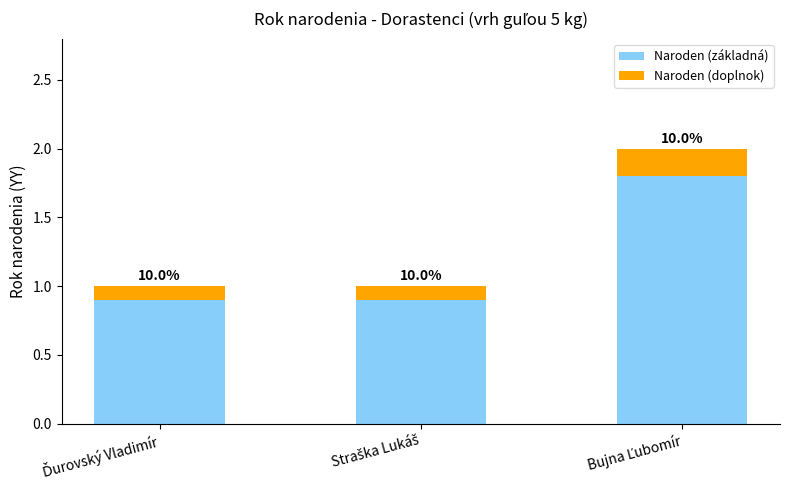

What are all the series names shown in the legend?

Naroden (základná), Naroden (doplnok)